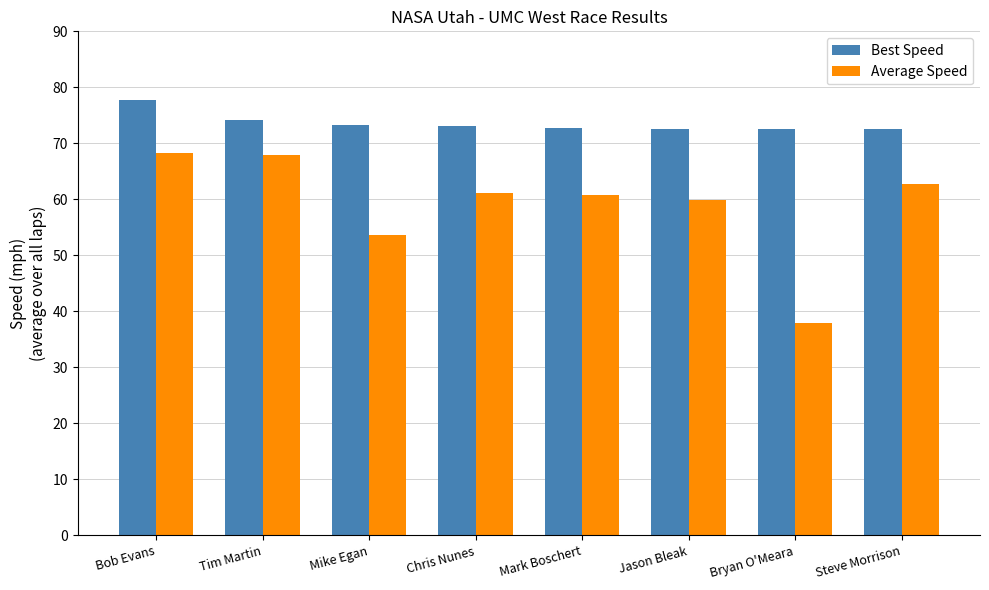

Which series has the largest total across all categories?

Best Speed